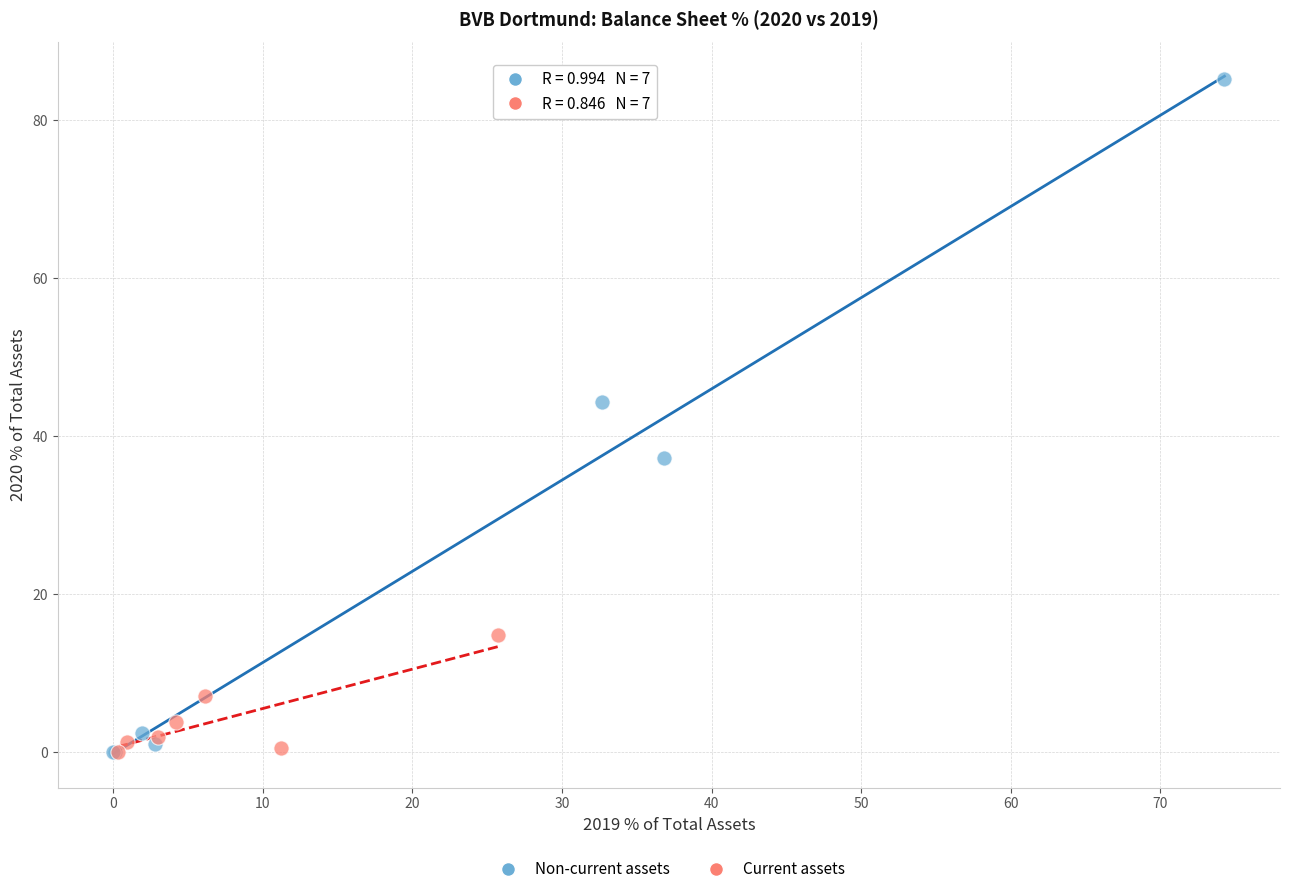

Which series has the widest spread of Y values?

Non-current assets